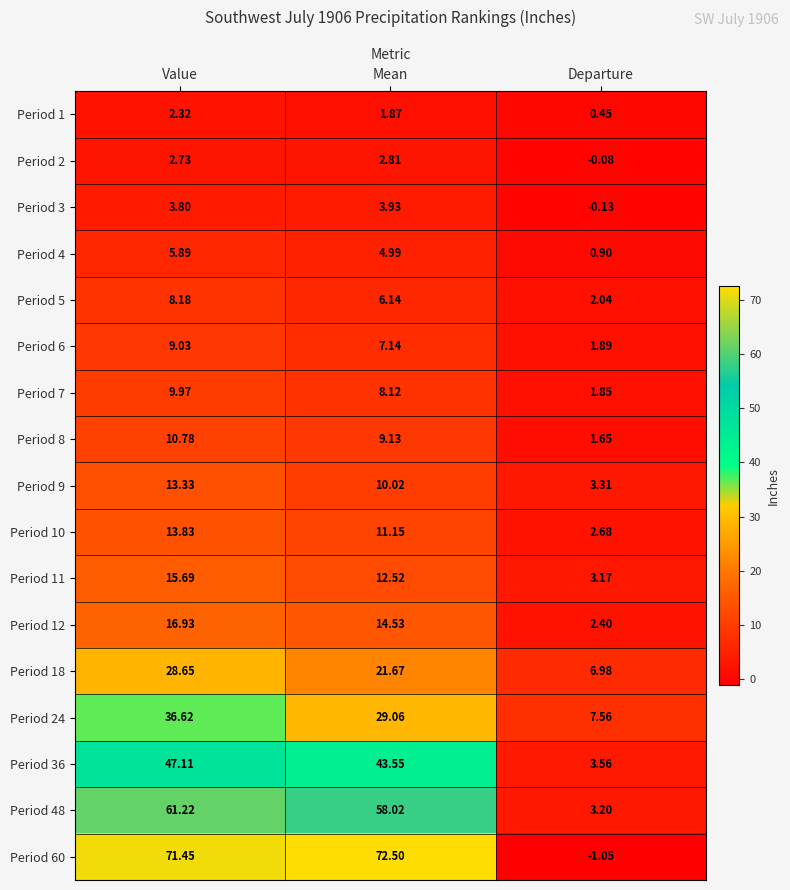

Between Mean and Departure, which series saw the biggest shift?

Period 60